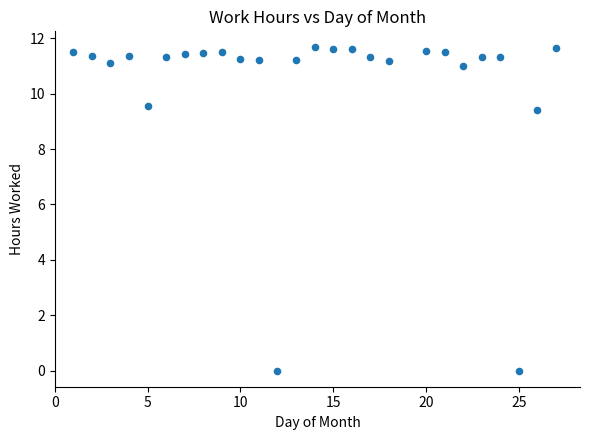

What Y value in the scatter plot is closest to 5?

9.4